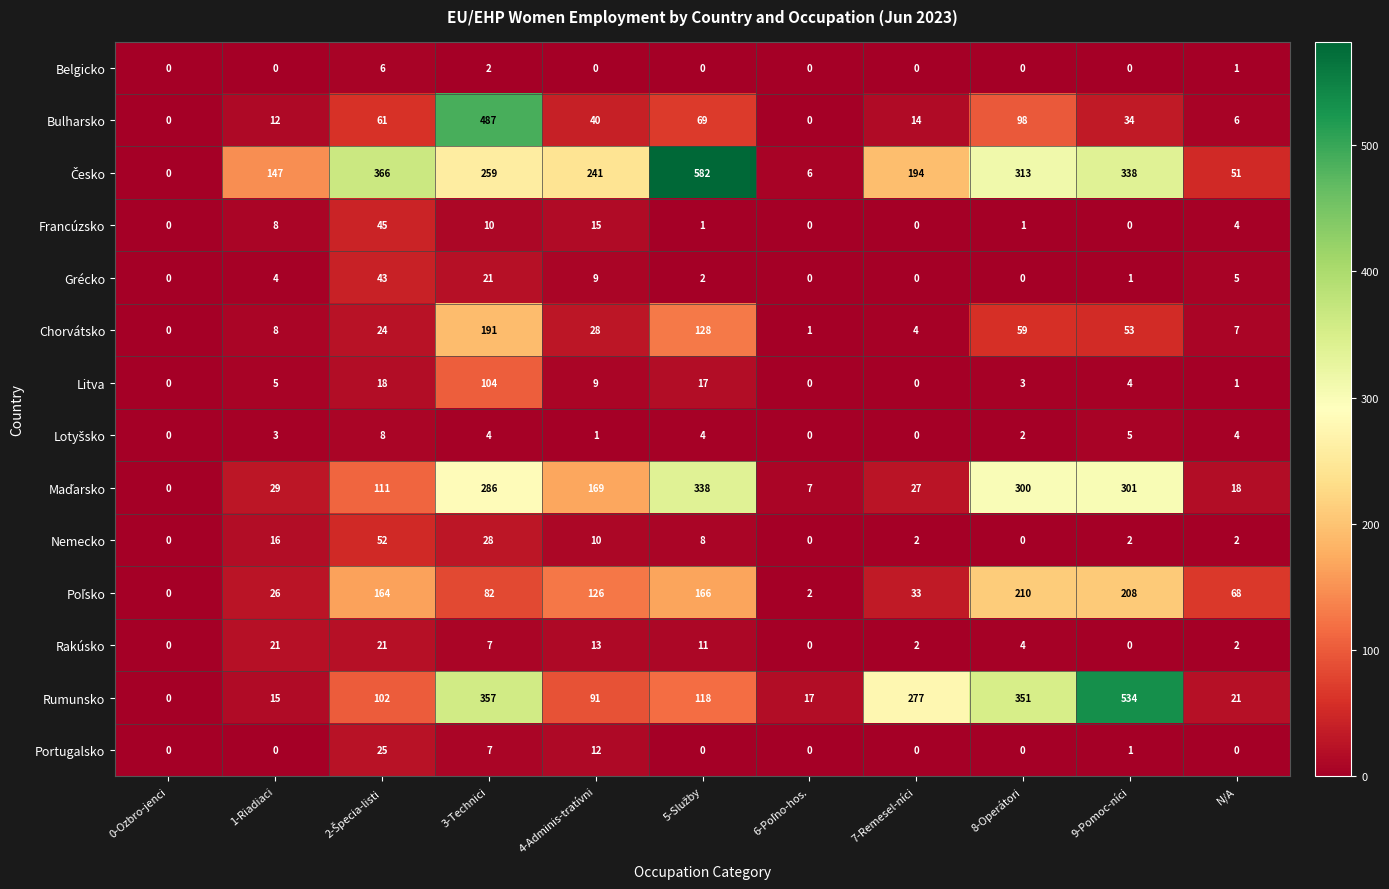

Which series changed the most between 3-Technici and 8-Operátori?

Bulharsko